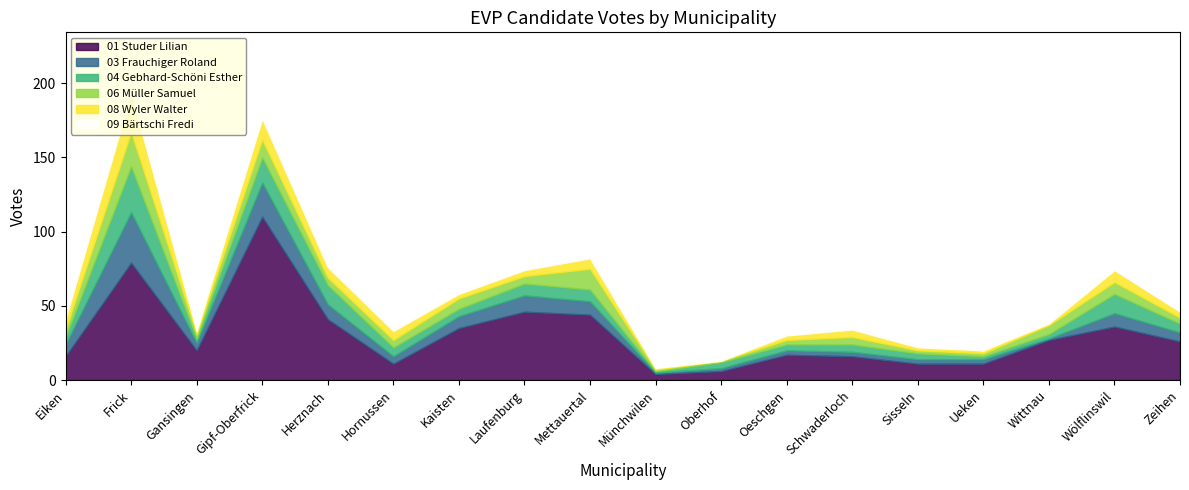

Which series has the widest spread of values?

01 Studer Lilian